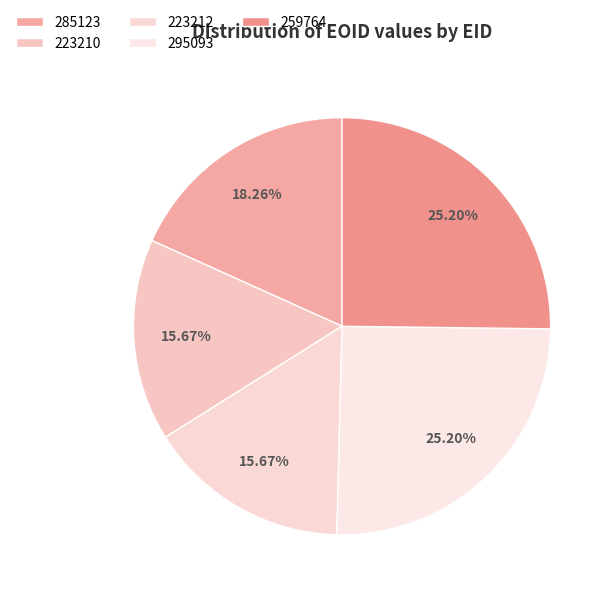

What percentage is NOT represented by 223212?

84.3%